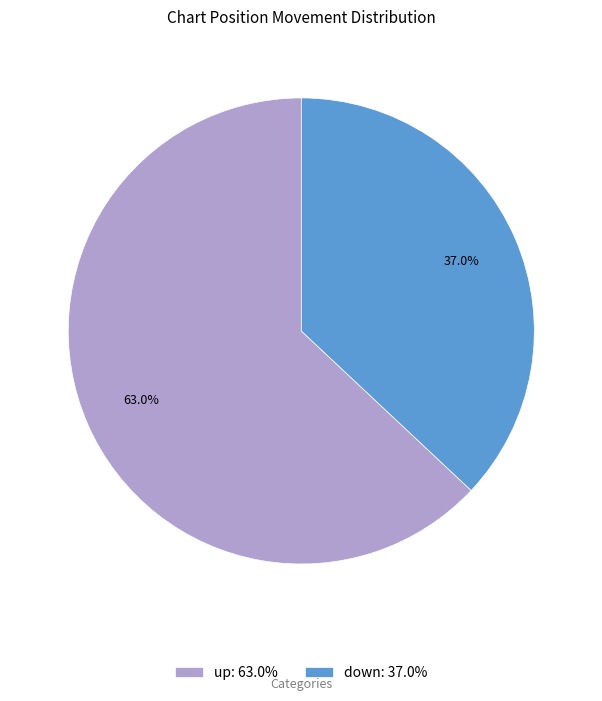

What is the smallest slice in the pie chart?

down